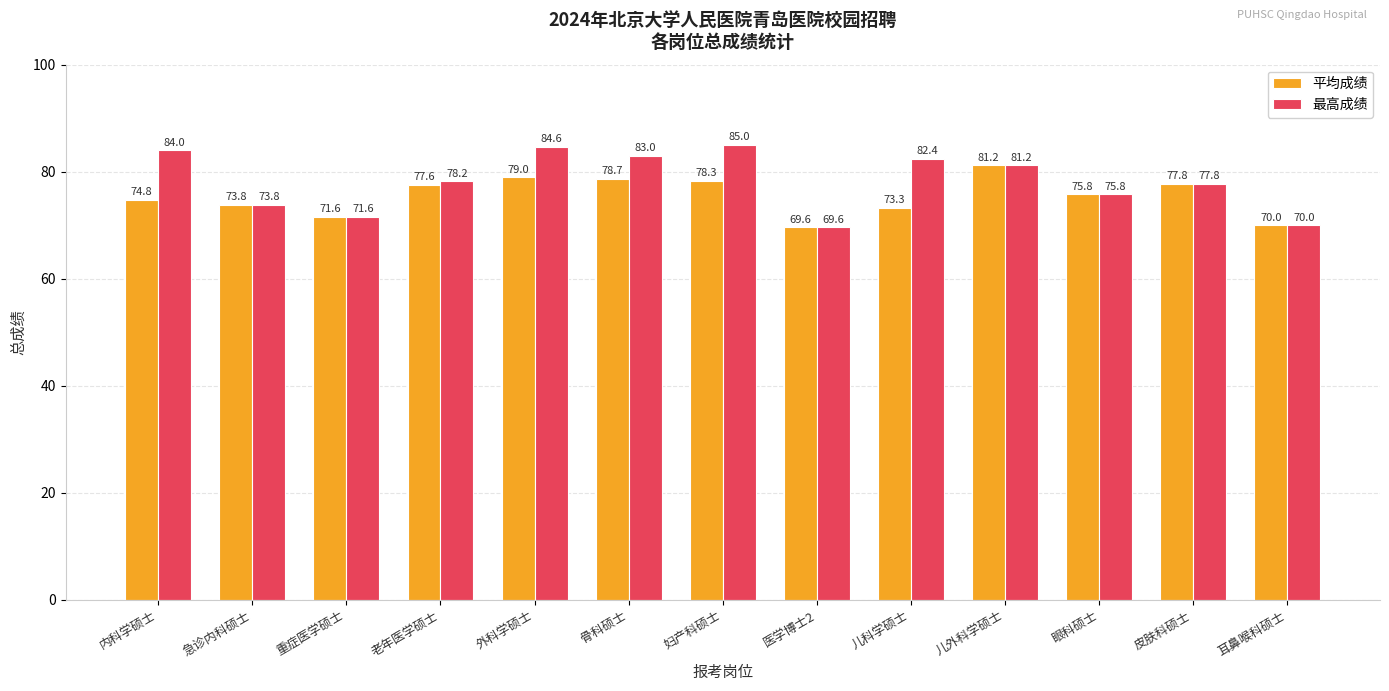

Does the chart contain any negative values?

No